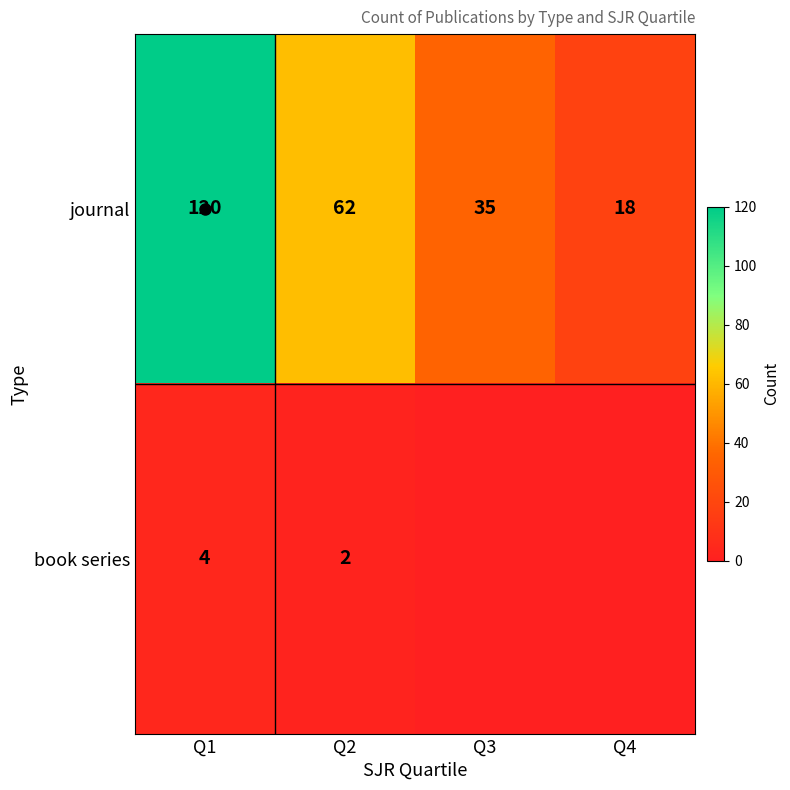

Which category has the lowest value in the book series series?

Q3